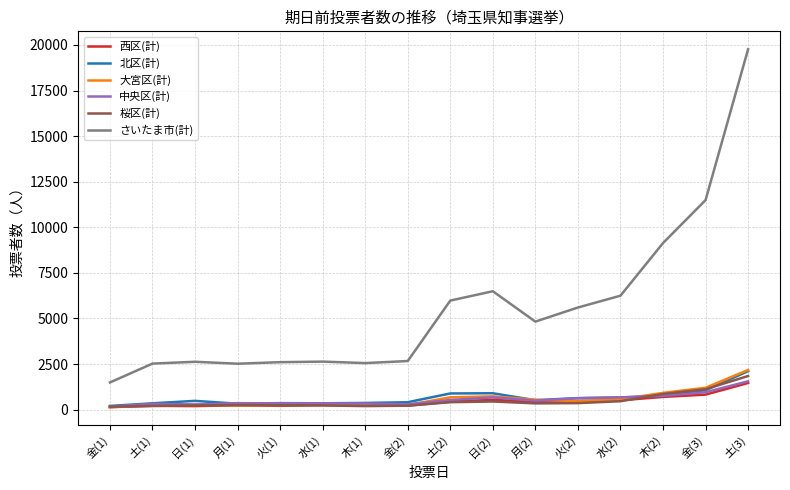

What is the difference between the 北区(計) values at 月(1) and 木(1)?

41